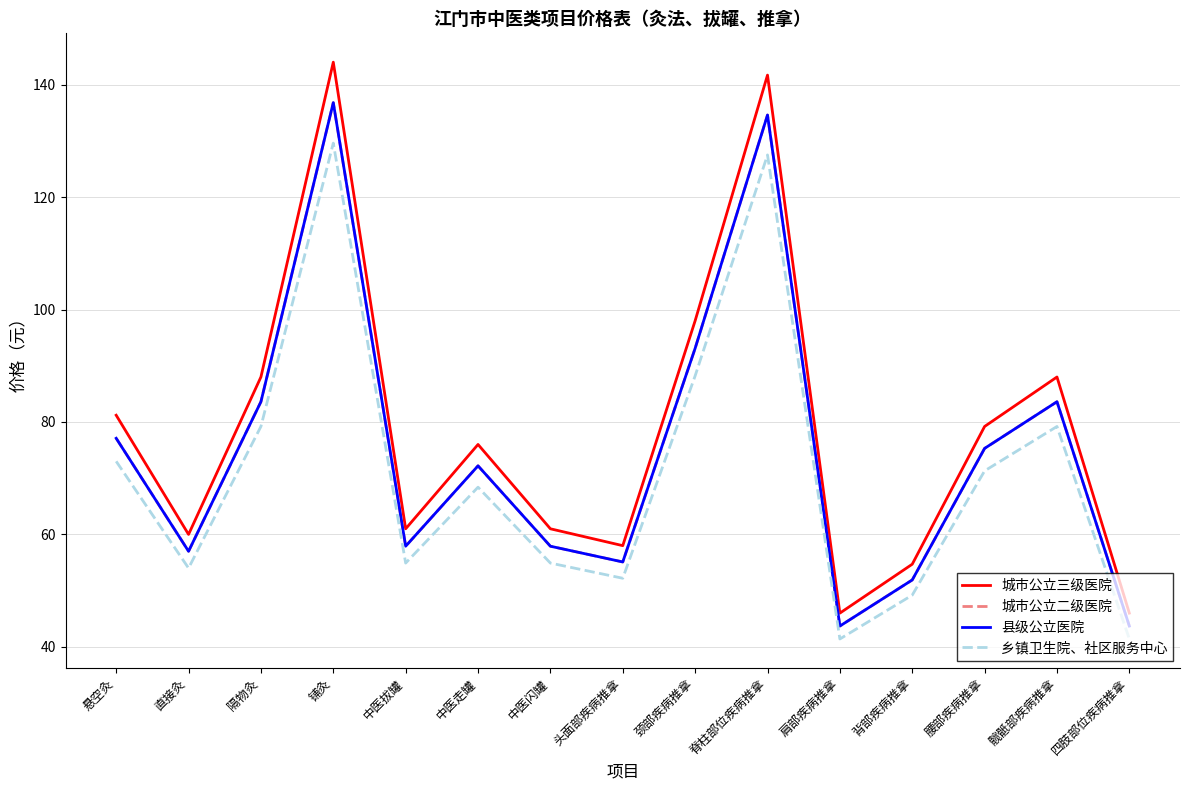

What is the difference between the second highest and minimum values in the 城市公立二级医院 series?

90.9